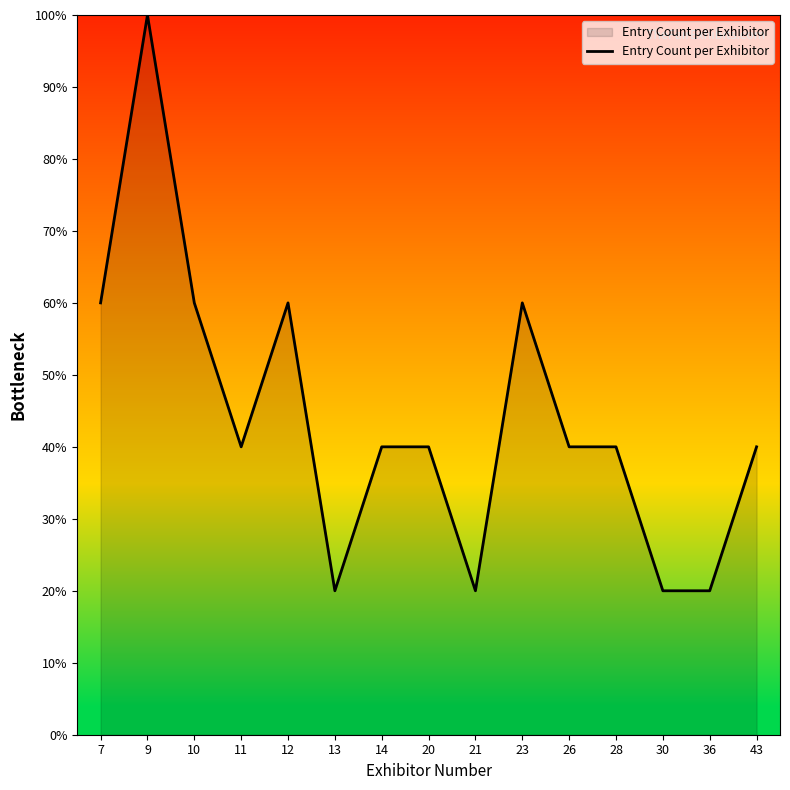

Reading right to left, what are all the values shown in this chart?

43=40	36=20	30=20	28=40	26=40	23=60	21=20	20=40	14=40	13=20	12=60	11=40	10=60	9=100	7=60